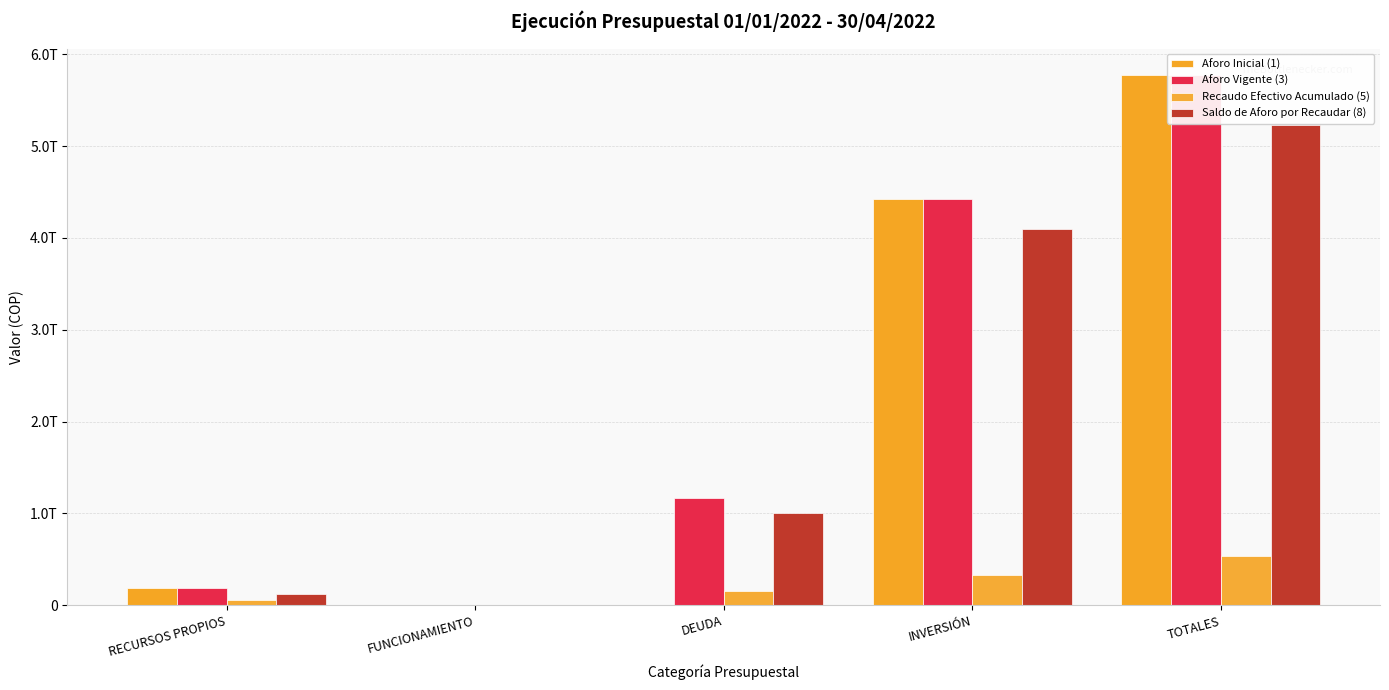

At which category does the chart reach its peak across all series?

TOTALES